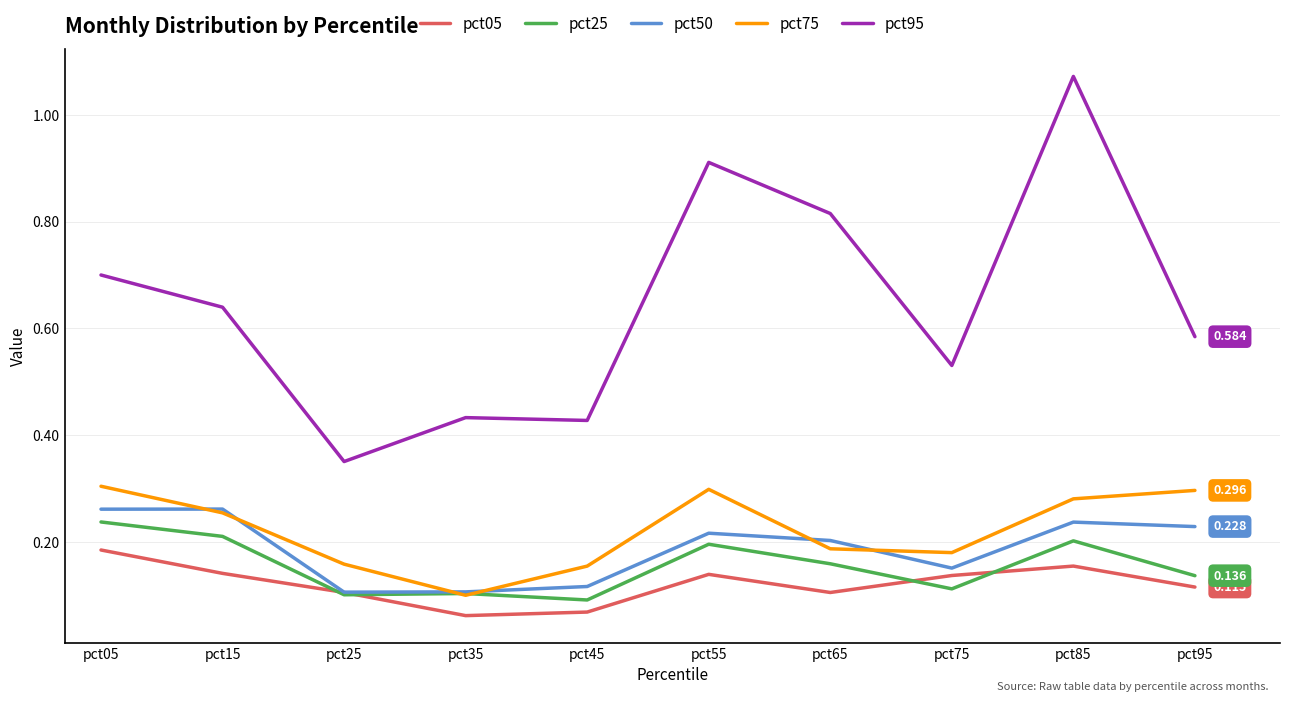

True or false: pct05 has more than 0 interior local peaks.

True